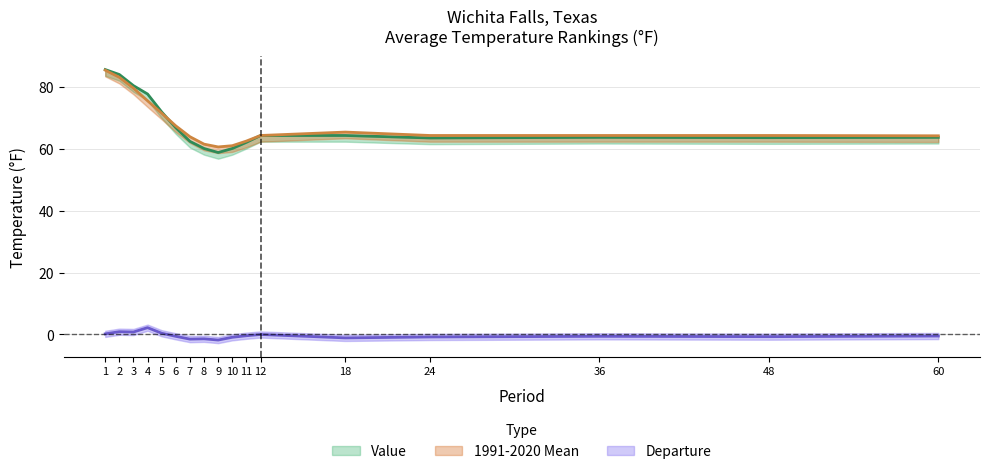

What is the maximum value for Departure?

2.2